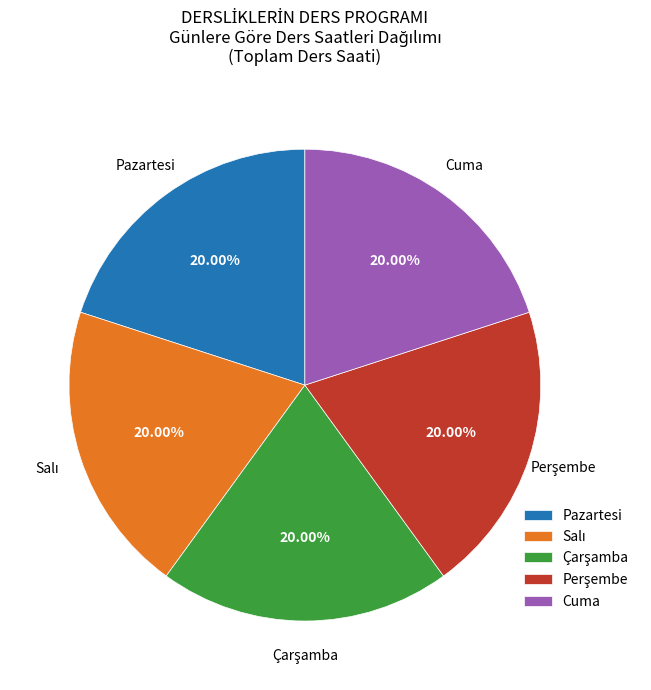

Does Pazartesi account for over 50% of the chart?

No